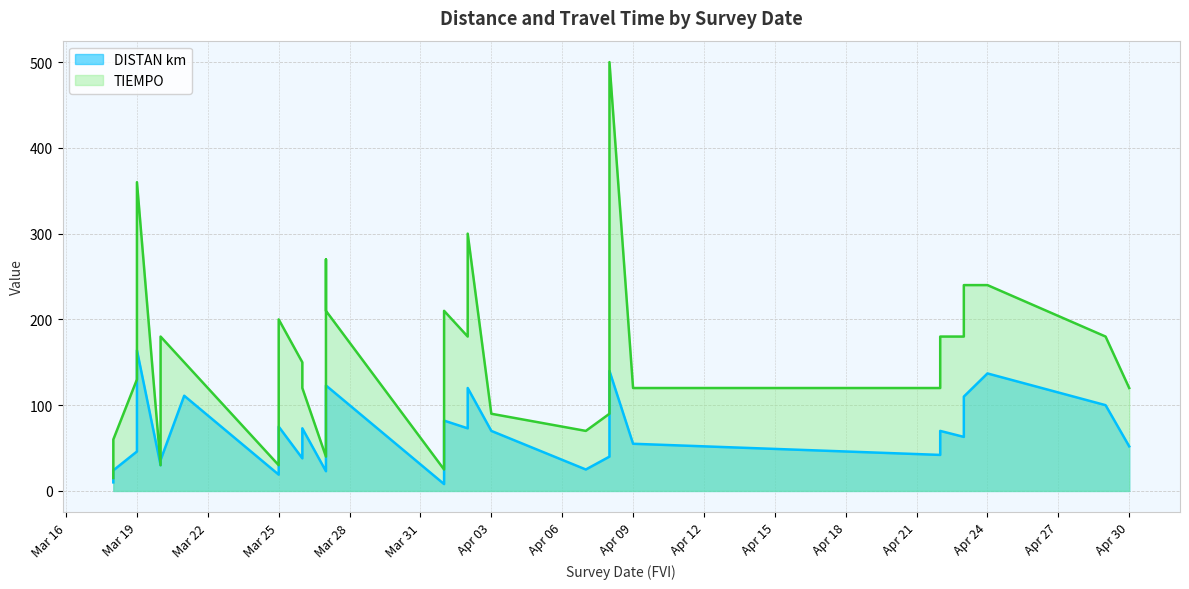

What is the approximate value of TIEMPO at 2014-04-22, to the nearest 50?

200